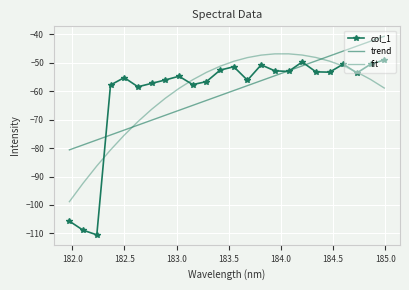

How many intersections are there between fit and trend?

2